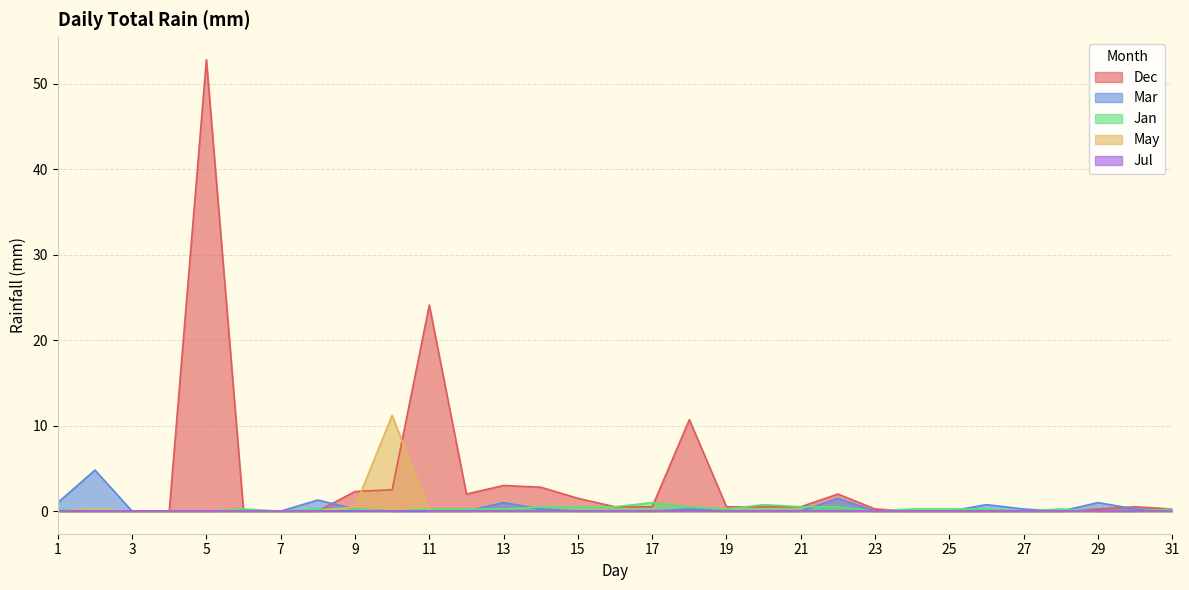

What is the difference between the highest and lowest values at 25?

0.2